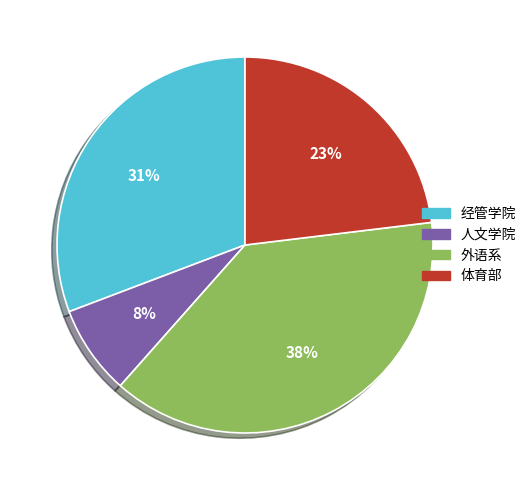

What is the ratio of the value at 人文学院 to the value at 体育部?

0.3